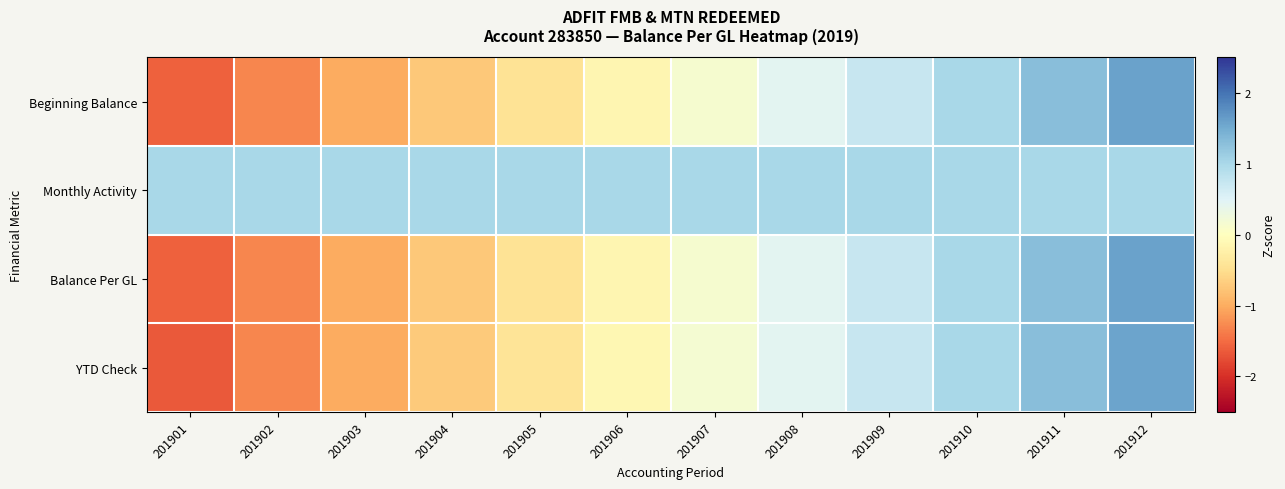

How many categories are shown in the chart?

12